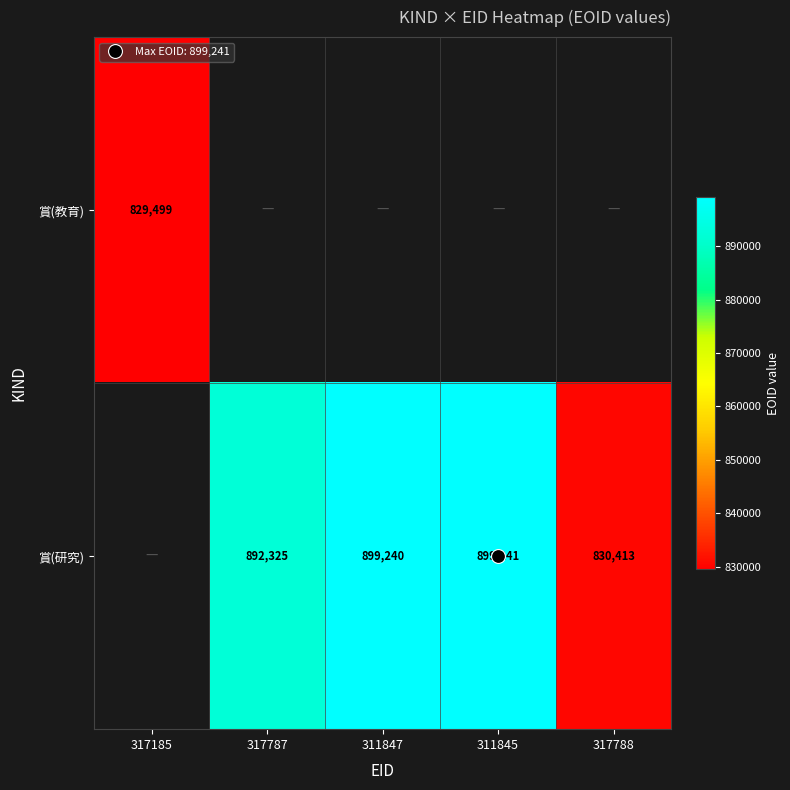

How many values in the 賞(研究) series are below 892325?

1